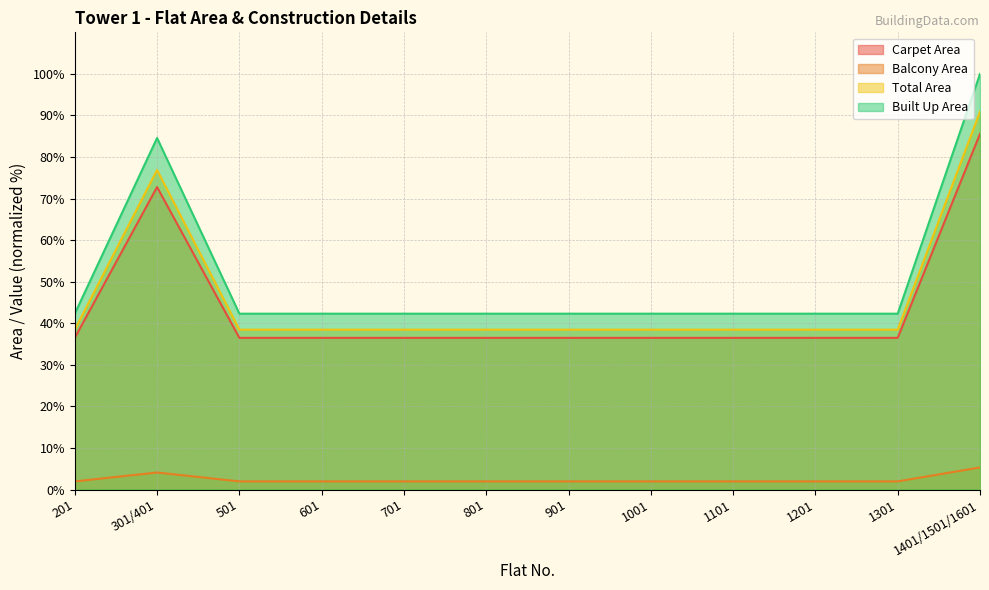

Between 601 and 501, which is larger?

601